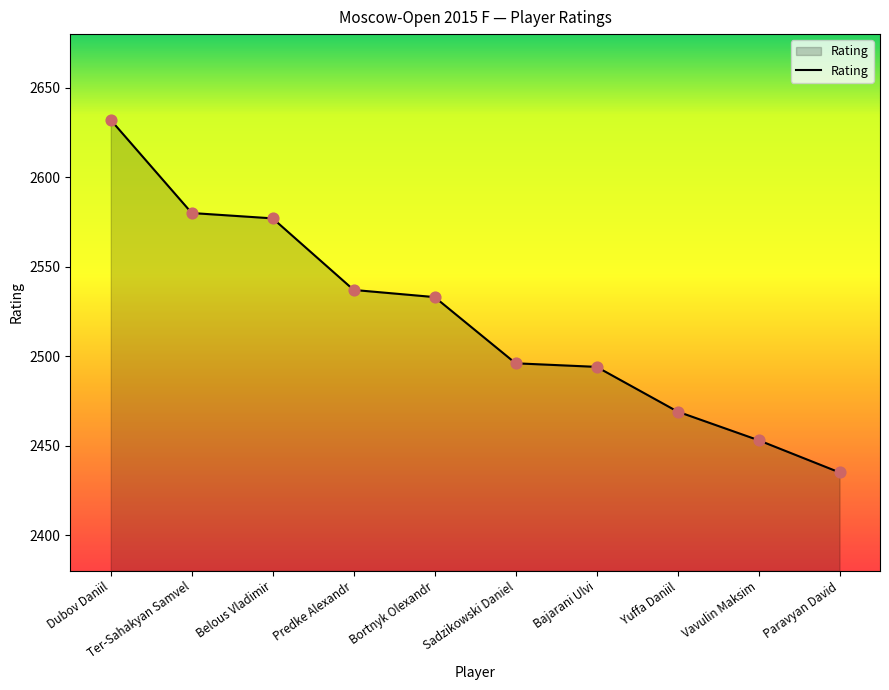

What is the change in value from Ter-Sahakyan Samvel to Yuffa Daniil?

-111